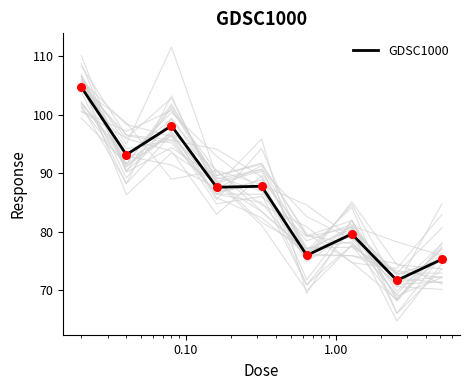

What is the highest value of the GDSC1000 series?

104.7